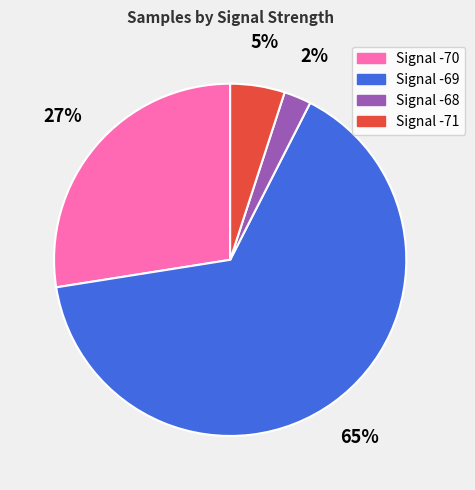

Between Signal -71 and Signal -70, which is larger?

Signal -70